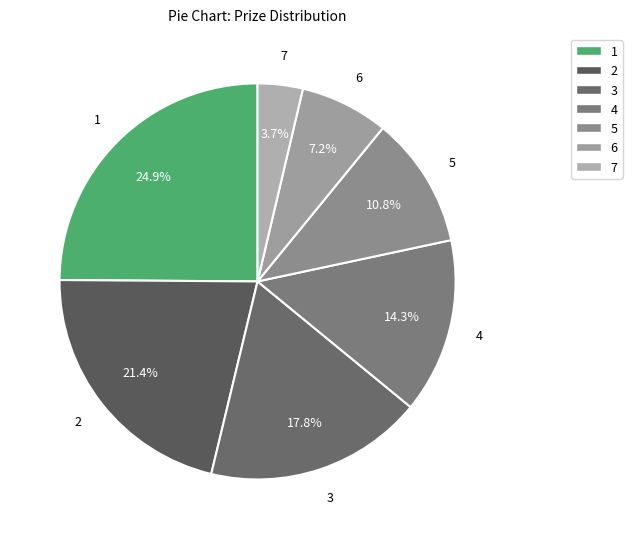

Which has a higher value, 7 or 2?

2